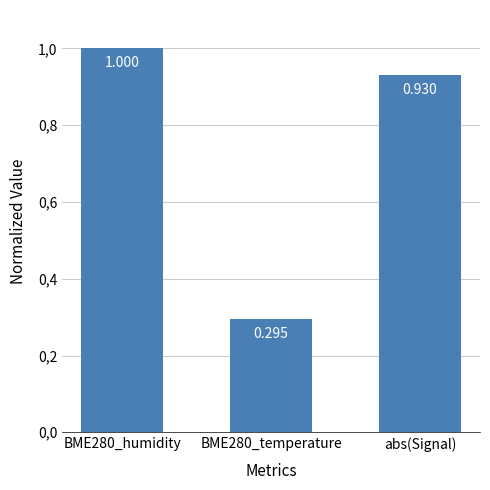

Which label corresponds to the largest value in the chart?

BME280_humidity